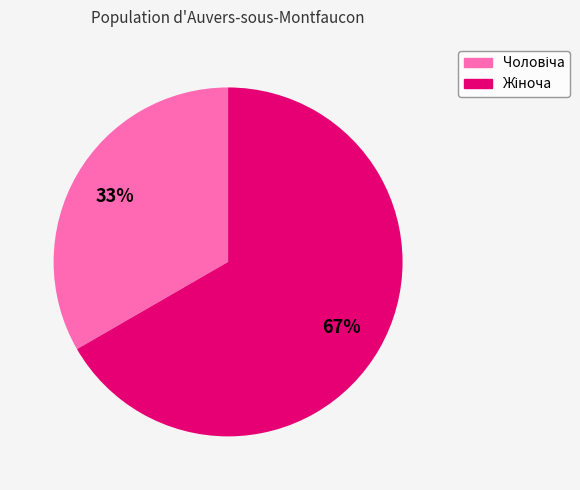

To the nearest percent, what is the average slice percentage?

50%